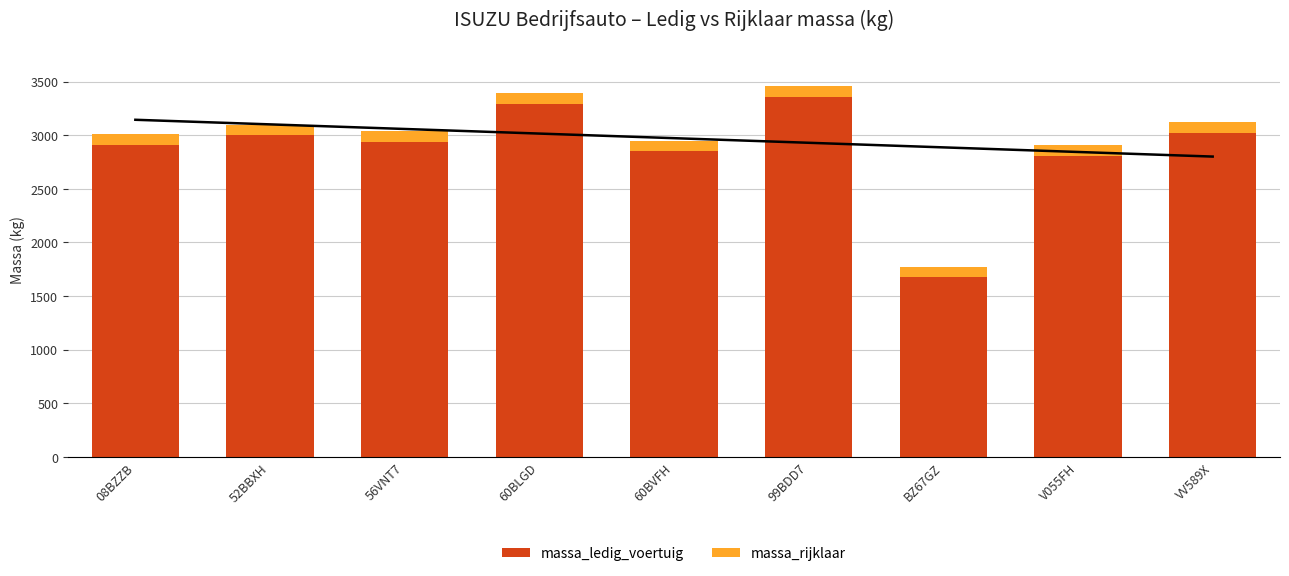

Does the chart contain any negative values?

No